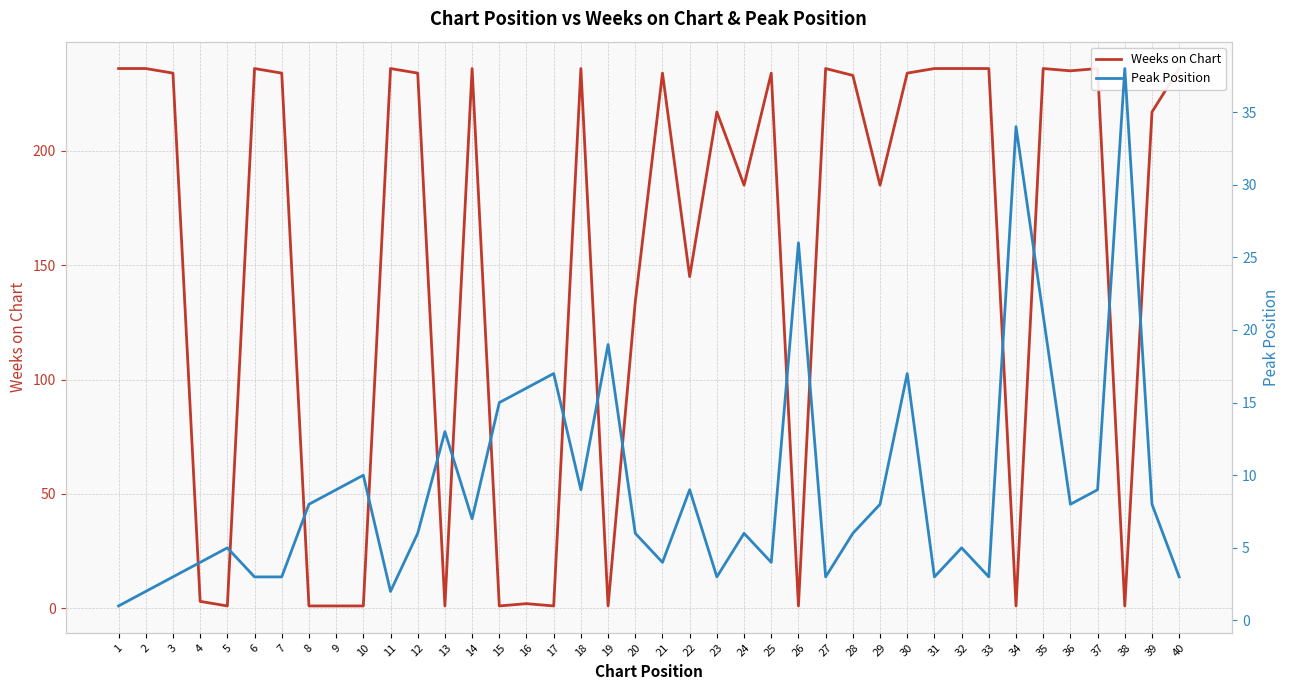

At which label does Peak Position reach its minimum?

1